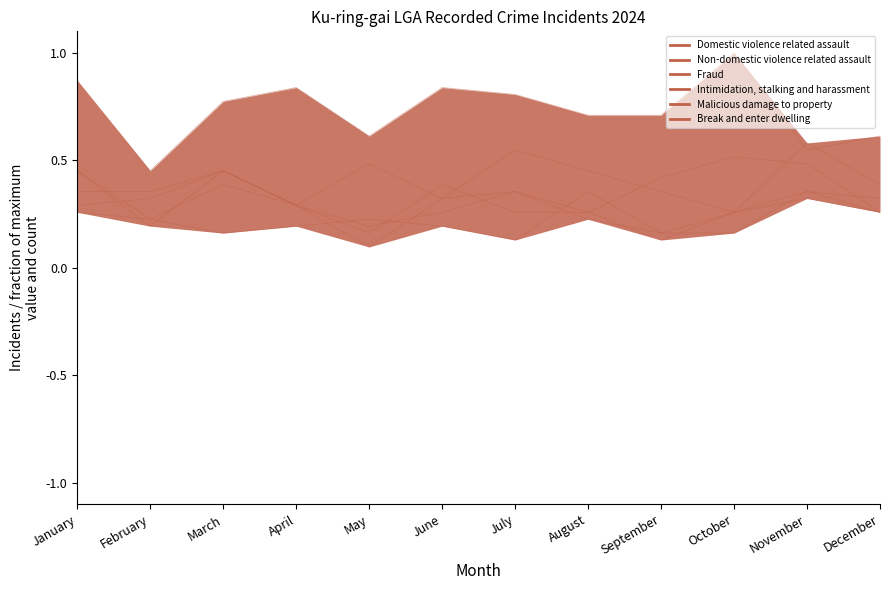

What is the value of the Malicious damage to property point at the 3rd from the left?

0.4